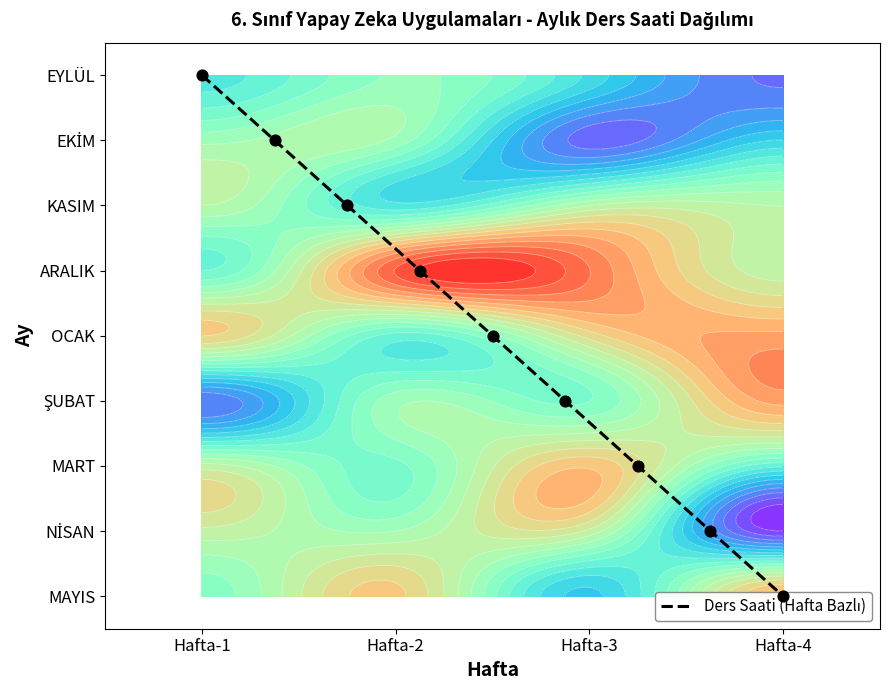

At which category does the chart reach its minimum across all series?

Hafta-1